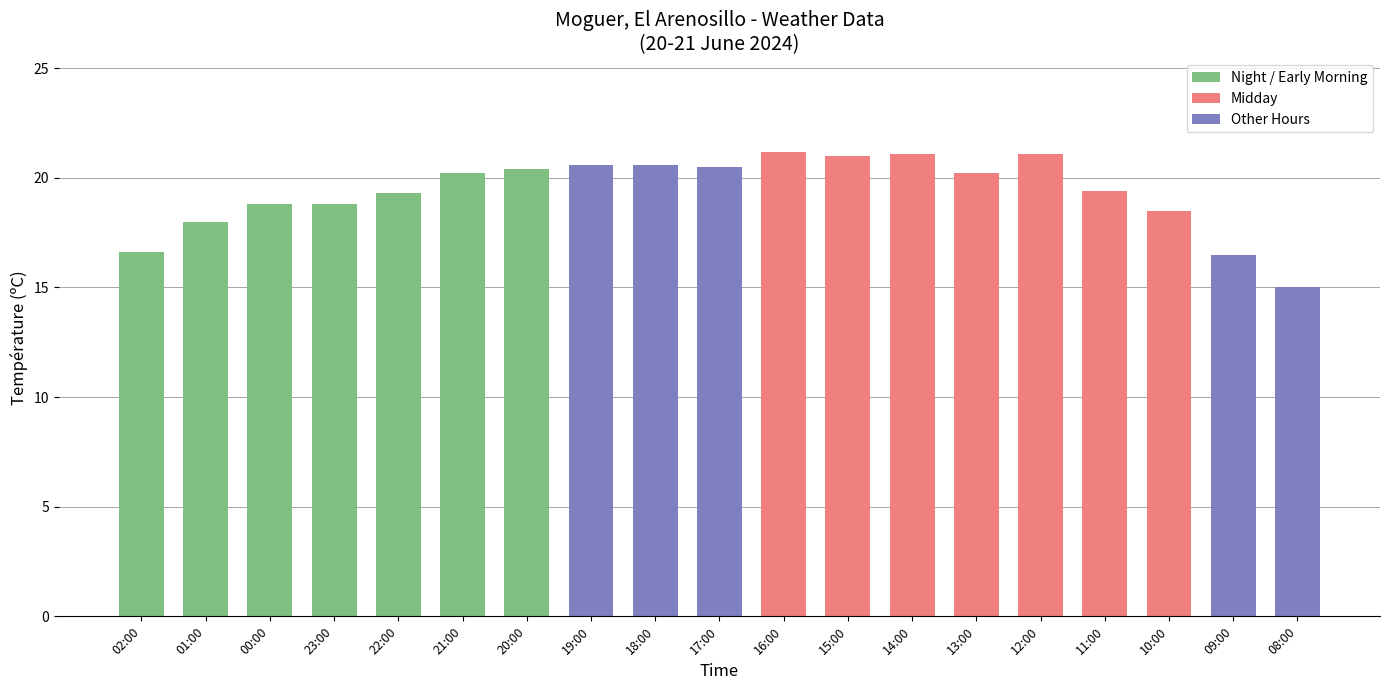

What is the change in value from 20:00 to 08:00?

-5.4